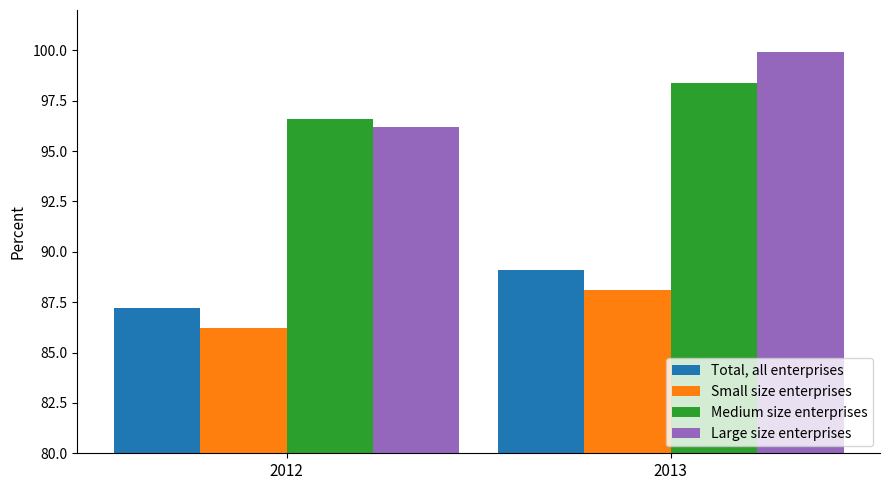

What is the sum of the Small size enterprises values at 2012 and 2013?

174.3